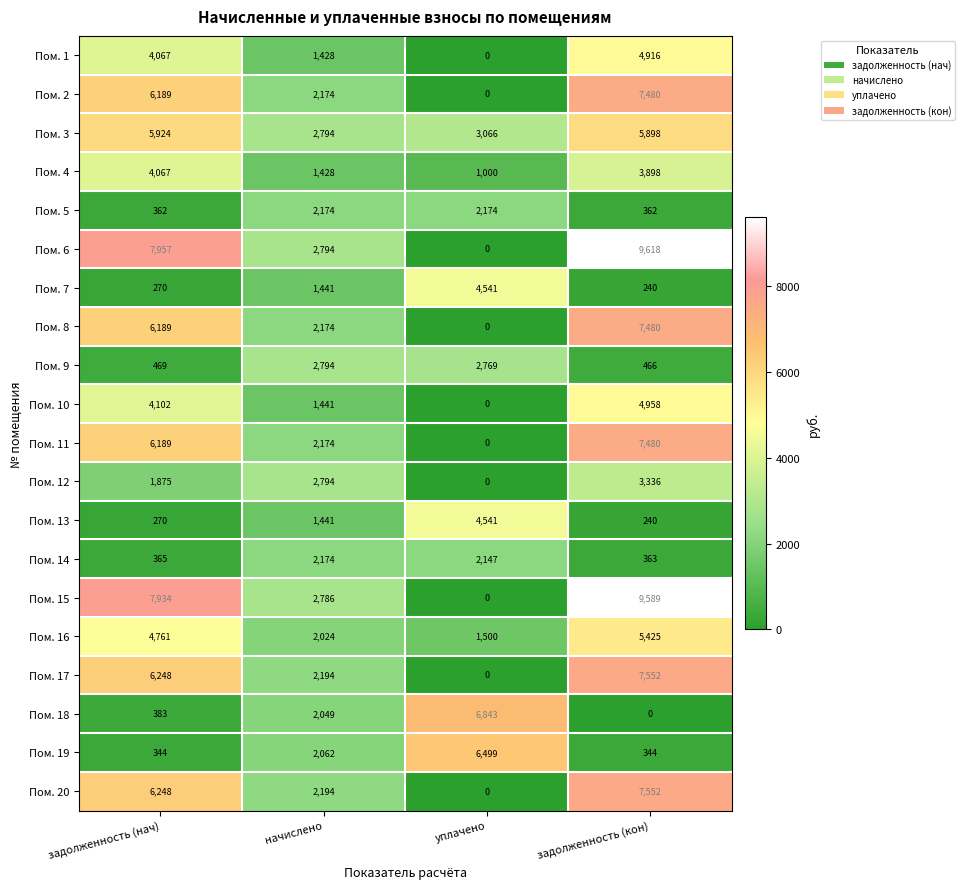

Count the Пом. 10 values in the range 1441 to 4958.

3